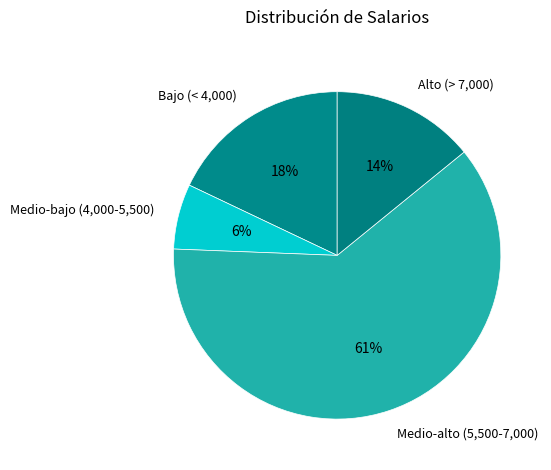

Is the sum of Medio-alto (5,500-7,000) and Medio-bajo (4,000-5,500) greater than half?

Yes